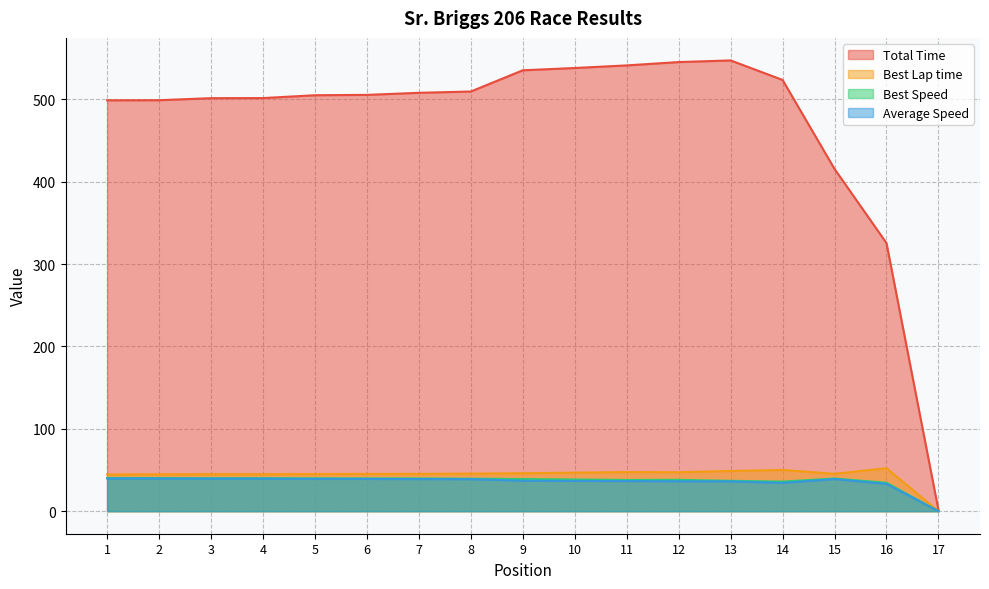

True or false: Best Speed and Average Speed intersect in this chart.

False